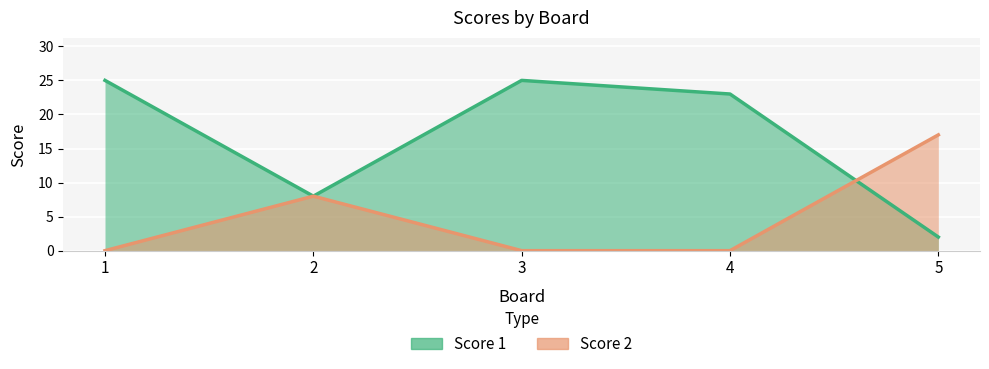

List the labels in order of Score 2 value, largest first.

5, 2, 1, 3, 4